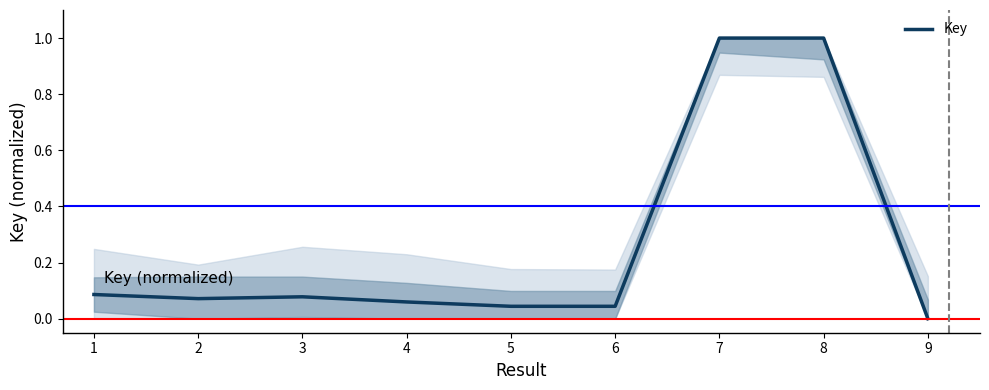

The chart shows a value of 0.0 at 9. True or false?

True